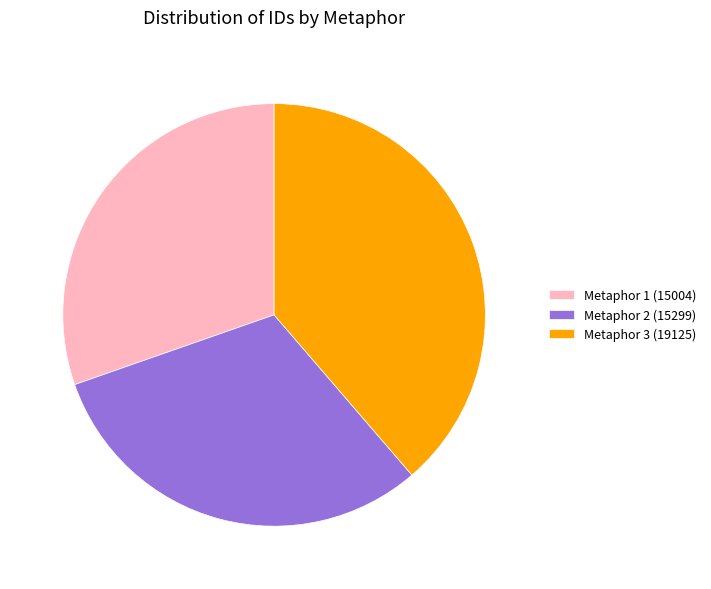

Combined, do Metaphor 3 (19125) and Metaphor 2 (15299) account for over 50%?

Yes